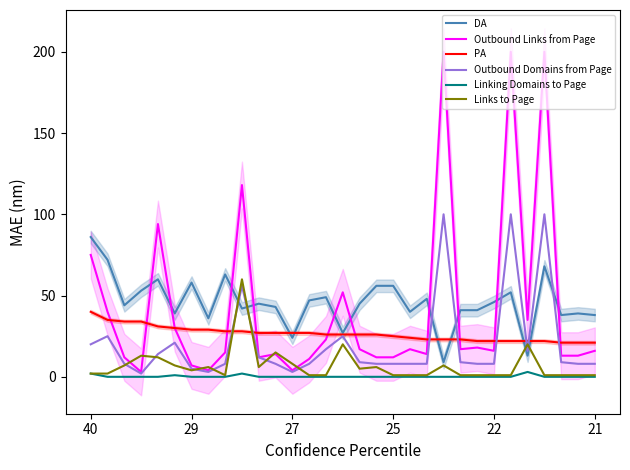

What is the greatest value displayed?

200